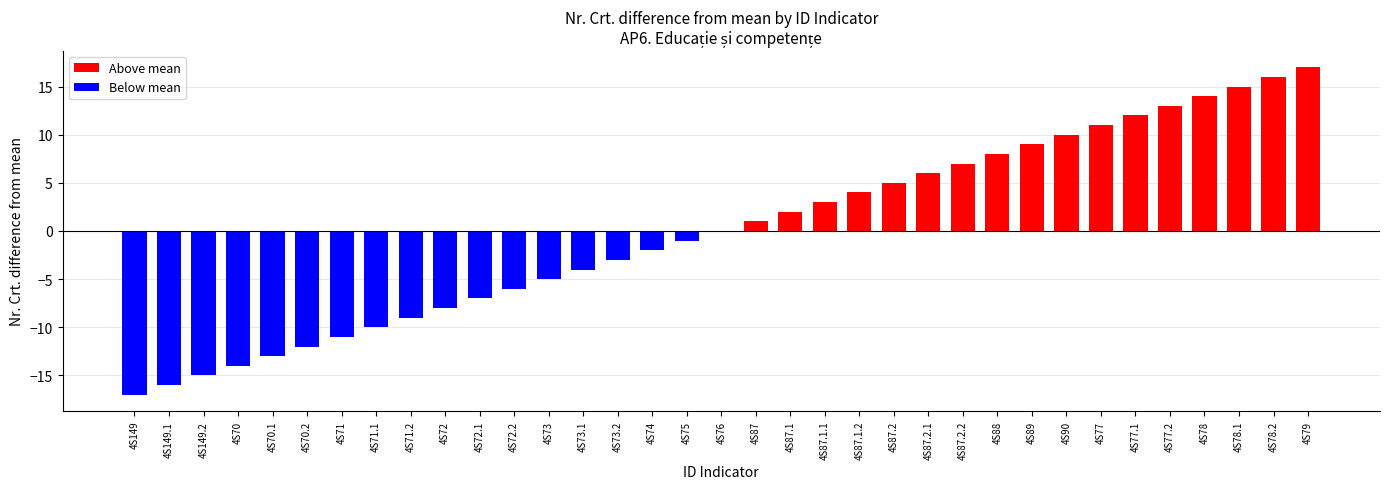

True or false: the data shows 3 at 4S77.

False